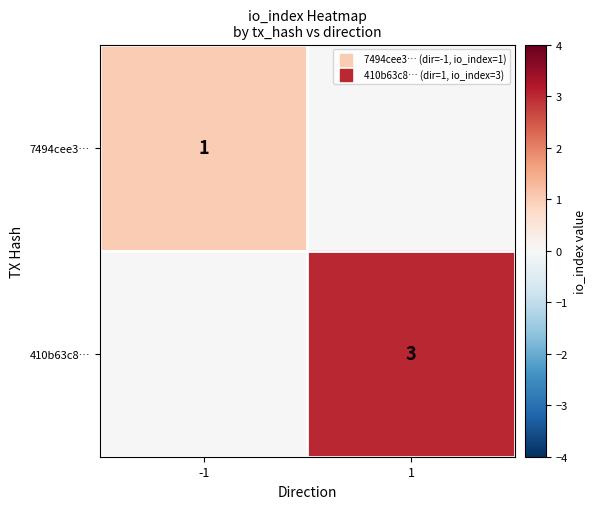

The value of 410b63c8… at 1 is 5. True or false?

False